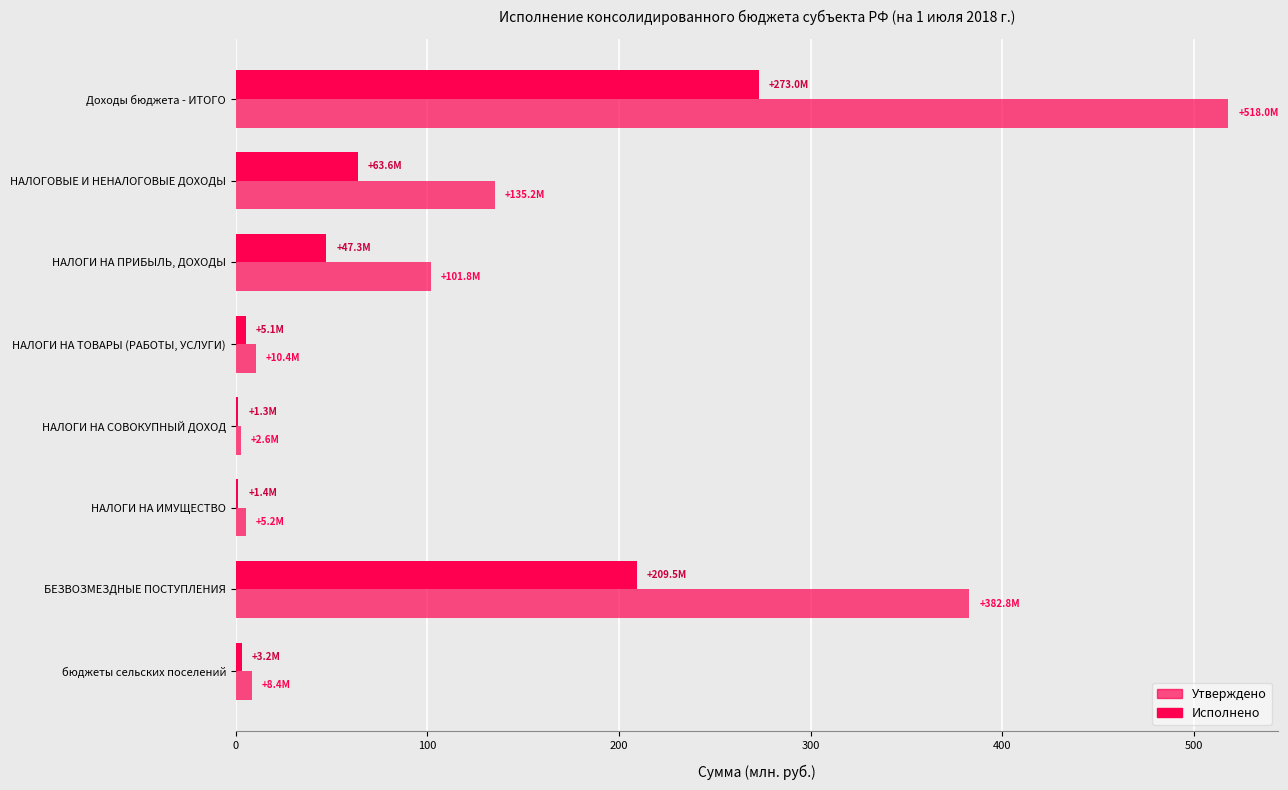

Which series has the largest total across all categories?

Утверждено